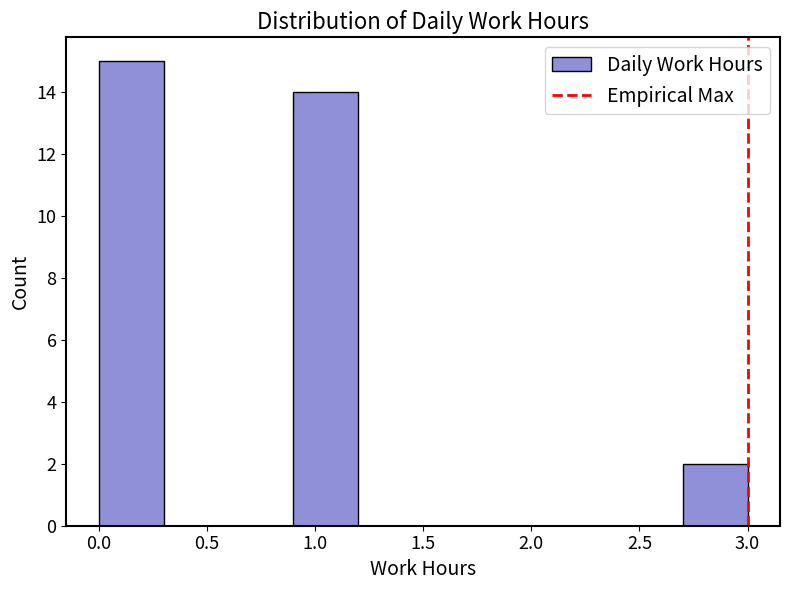

How tall is the bar that spans 0.9 to 1.2 on the x-axis? The values are not printed on the chart, so give them approximately, as read against the axis.

14